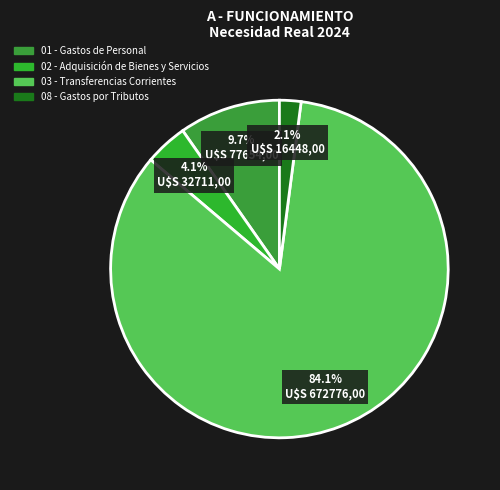

Count the number of slices in the pie.

4